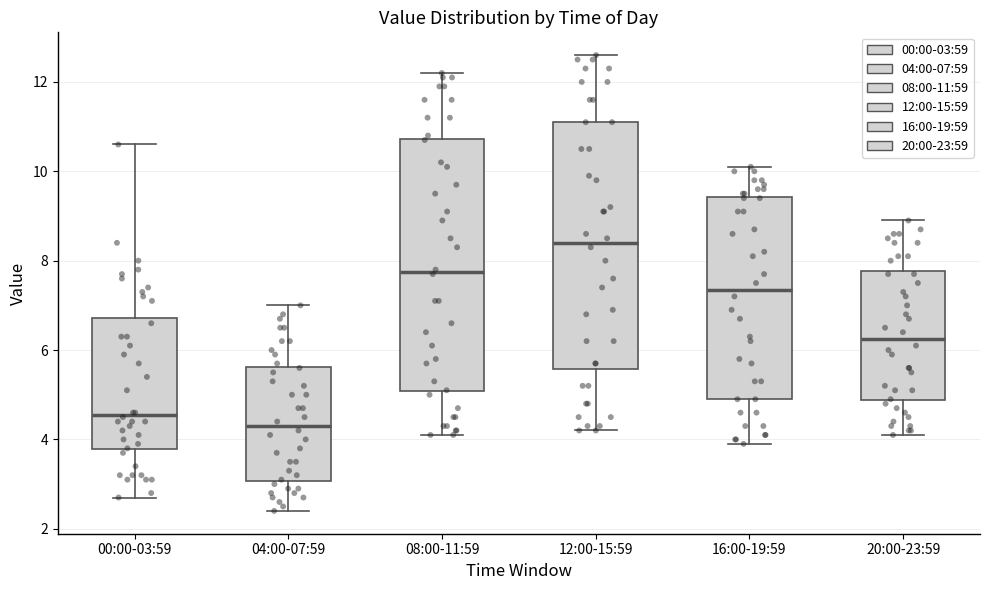

Reading left to right, read every box against the y-axis: the position of its median line, the range the box covers, and the ends of its whiskers. The values are not printed on the chart, so give them approximately, as read against the axis.

00:00-03:59: median 4.6, box 3.8 to 6.8, whiskers 2.8 to 10.6
04:00-07:59: median 4.4, box 3.0 to 5.6, whiskers 2.4 to 7.0
08:00-11:59: median 7.8, box 5.0 to 10.8, whiskers 4.2 to 12.2
12:00-15:59: median 8.4, box 5.6 to 11.2, whiskers 4.2 to 12.6
16:00-19:59: median 7.4, box 5.0 to 9.4, whiskers 4.0 to 10.2
20:00-23:59: median 6.2, box 4.8 to 7.8, whiskers 4.2 to 9.0